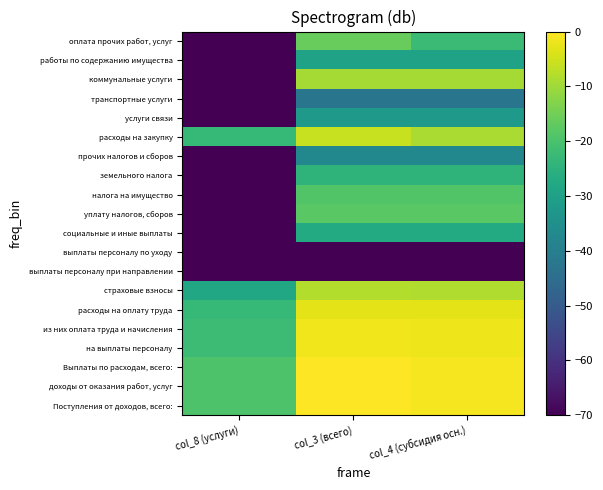

How many data points does each series have?

3